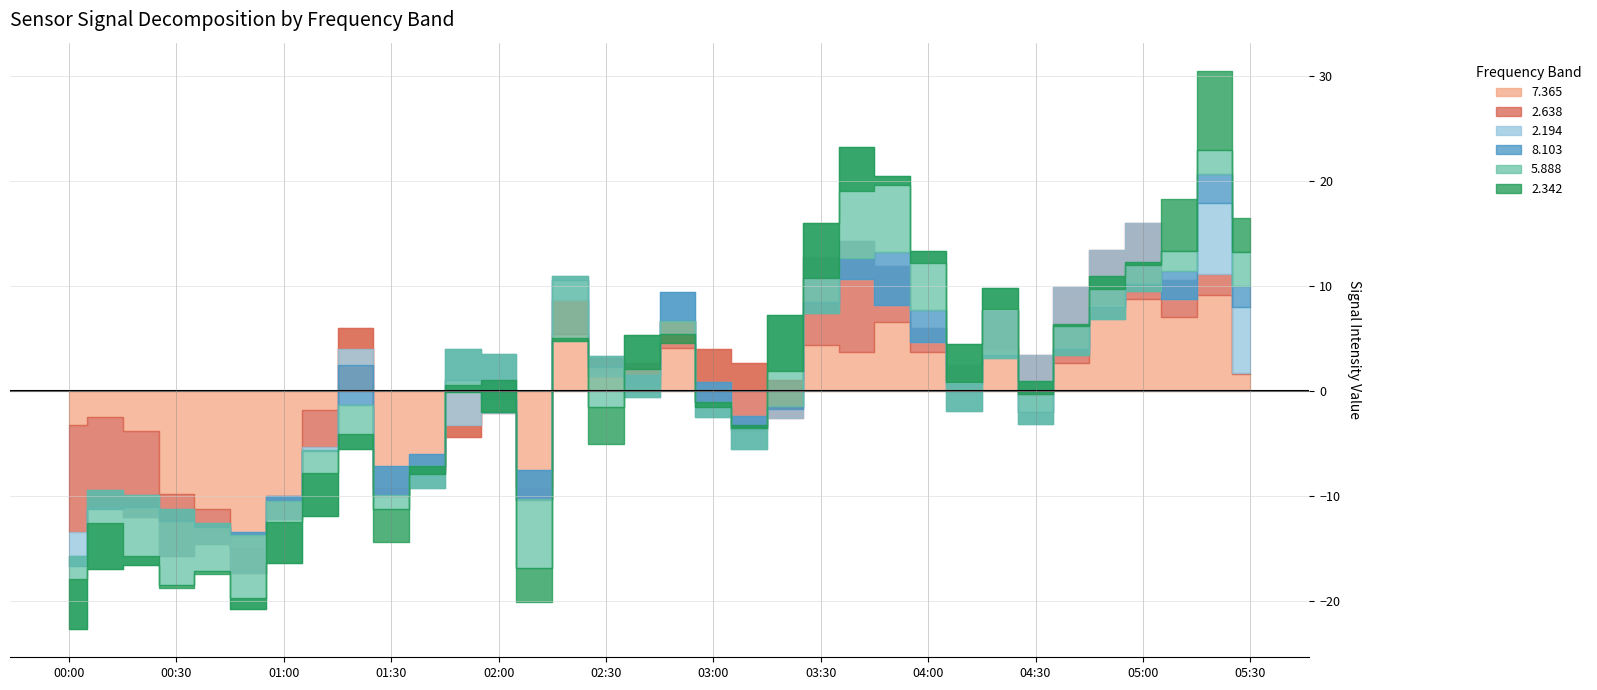

Is the value of 7.365 at 03:20 greater than the value of 2.638 at 03:00?

No